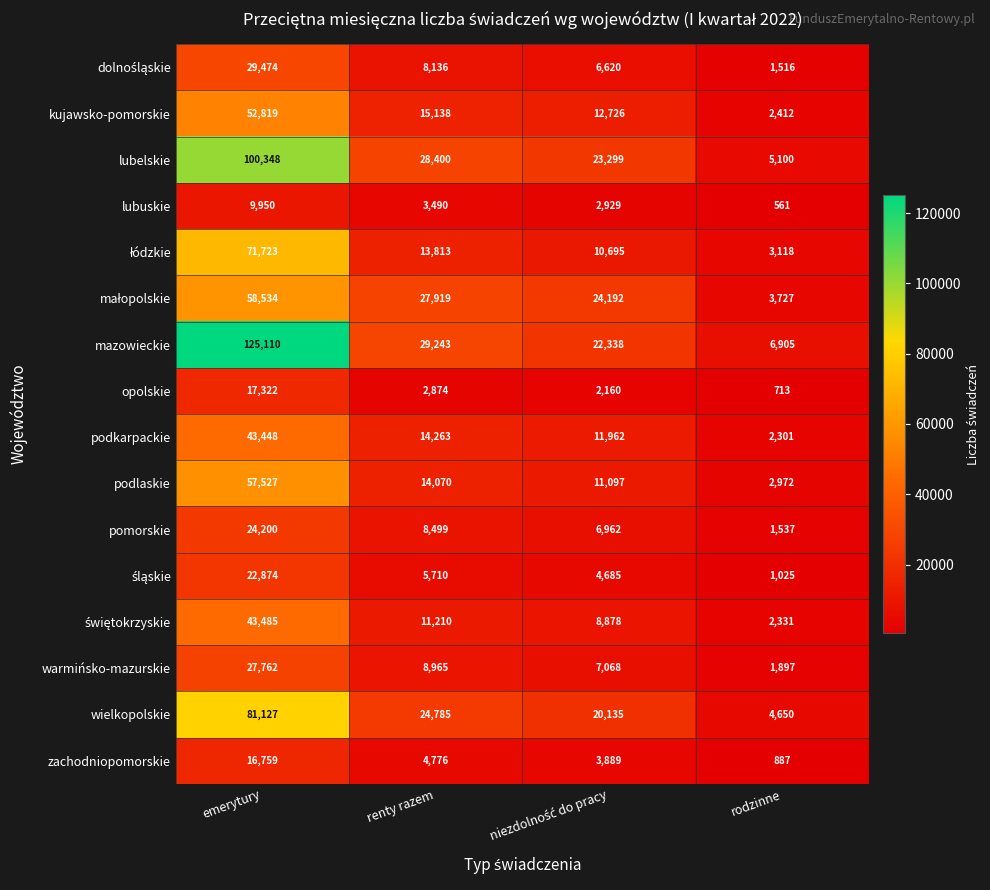

What is the approximate value of wielkopolskie at emerytury?

81127